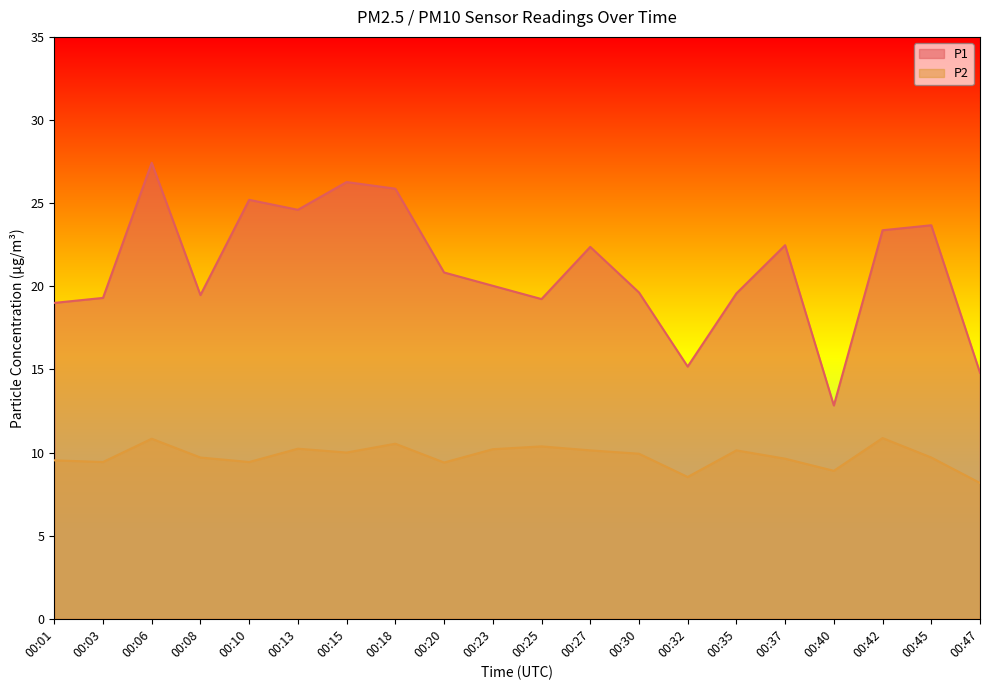

How many values in the P1 series exceed 20?

11